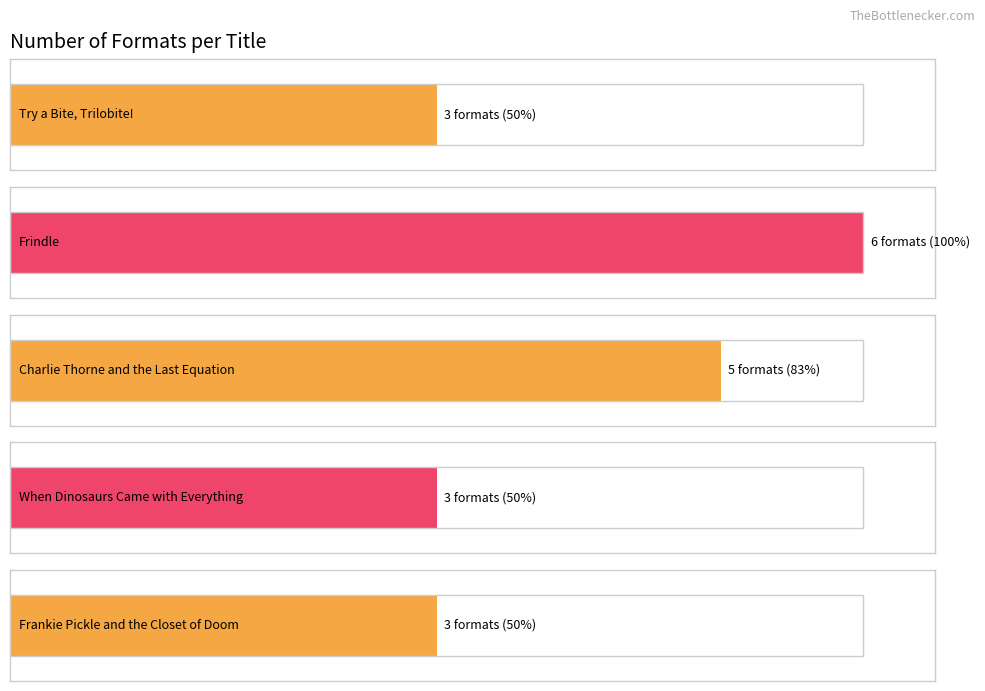

How many values exceed 3?

2